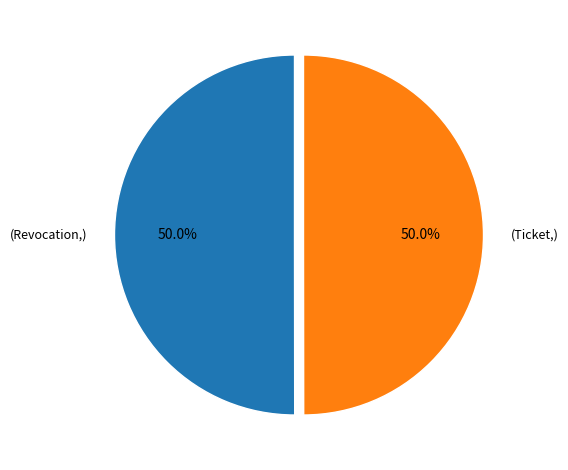

Which category accounts for the majority?

Revocation